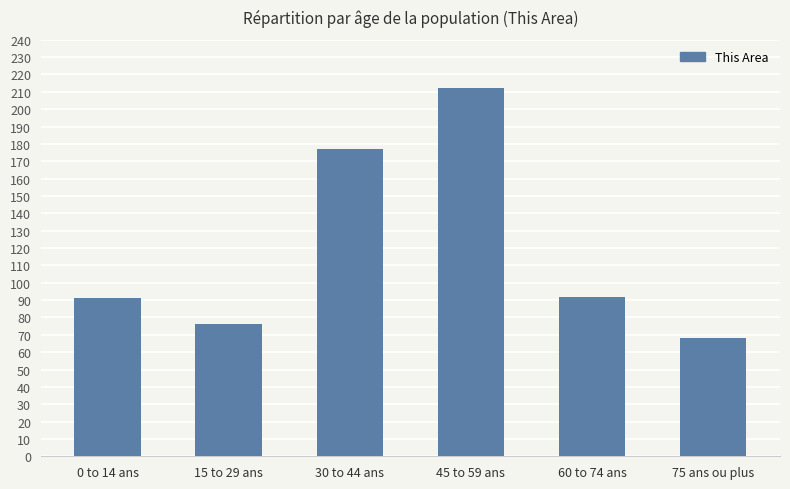

What is the minimum value shown in the chart?

68